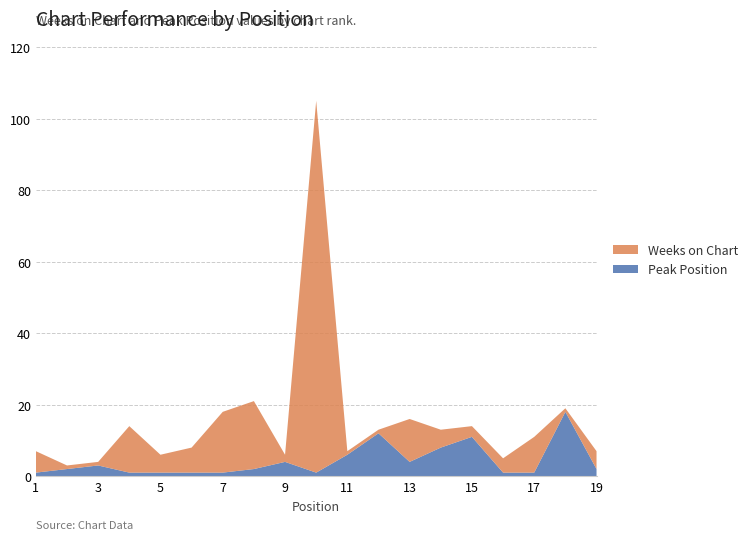

Reading right to left, list all the values displayed in this chart.

Weeks on Chart: 19=5	18=1	17=10	16=4	15=3	14=5	13=12	12=1	11=1	10=104	9=2	8=19	7=17	6=7	5=5	4=13	3=1	2=1	1=6
Peak Position: 19=2	18=18	17=1	16=1	15=11	14=8	13=4	12=12	11=6	10=1	9=4	8=2	7=1	6=1	5=1	4=1	3=3	2=2	1=1